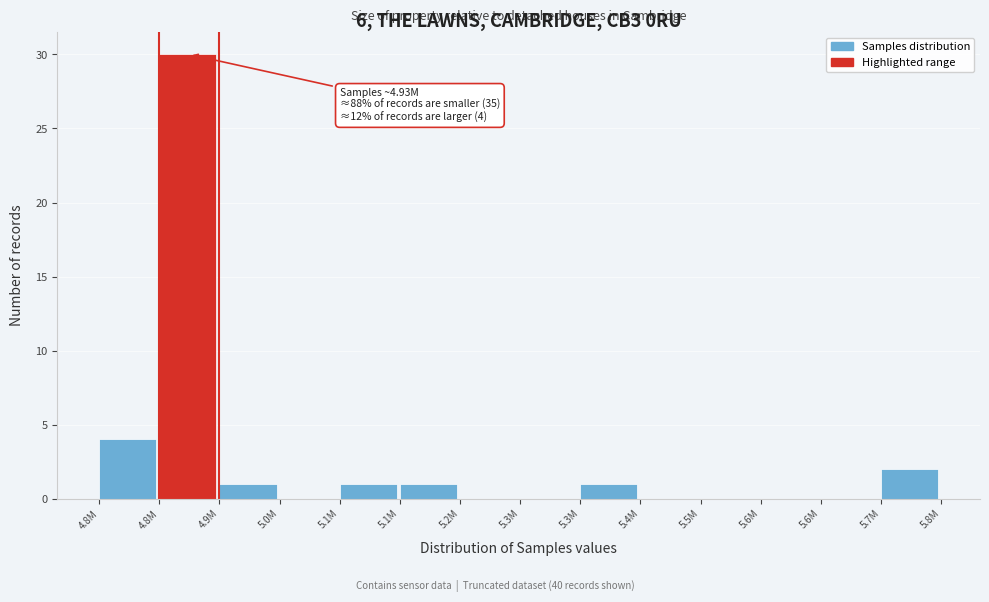

How many distinct data groups are displayed?

1